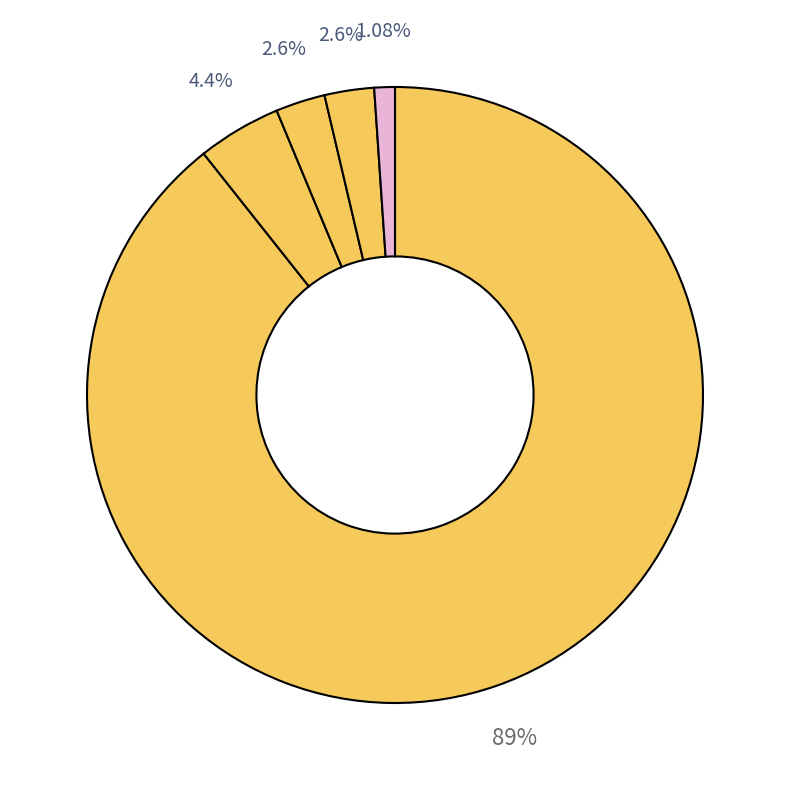

How many segments does this pie chart have?

5